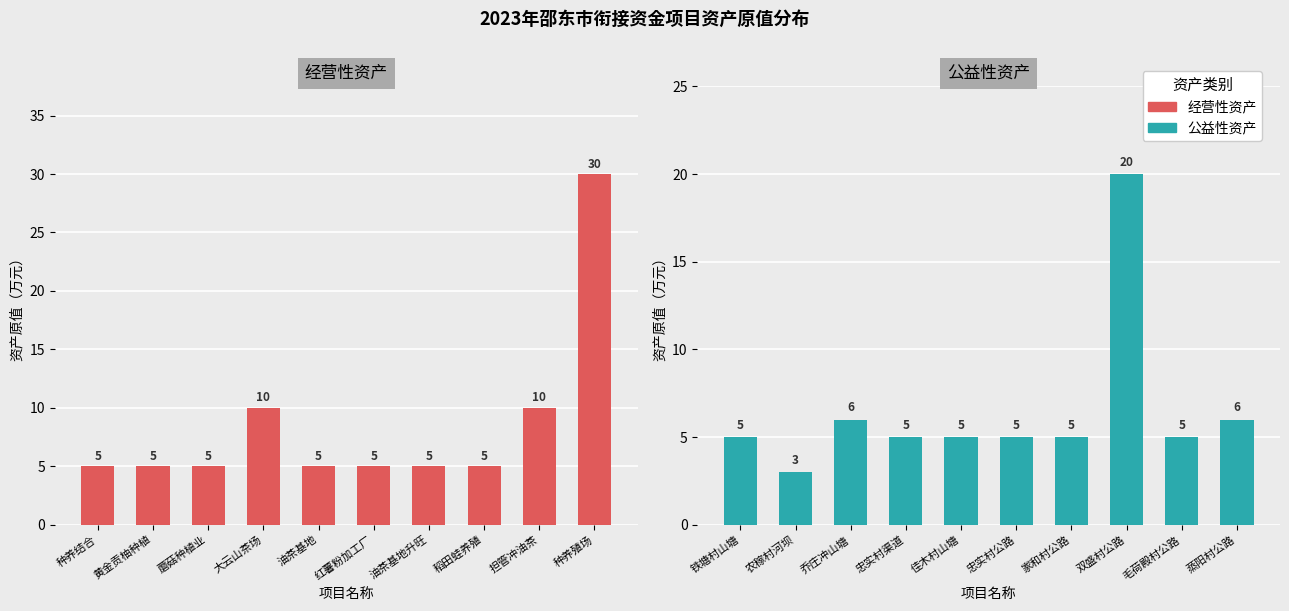

Rank the series by their maximum value, from lowest to highest.

公益性资产, 经营性资产